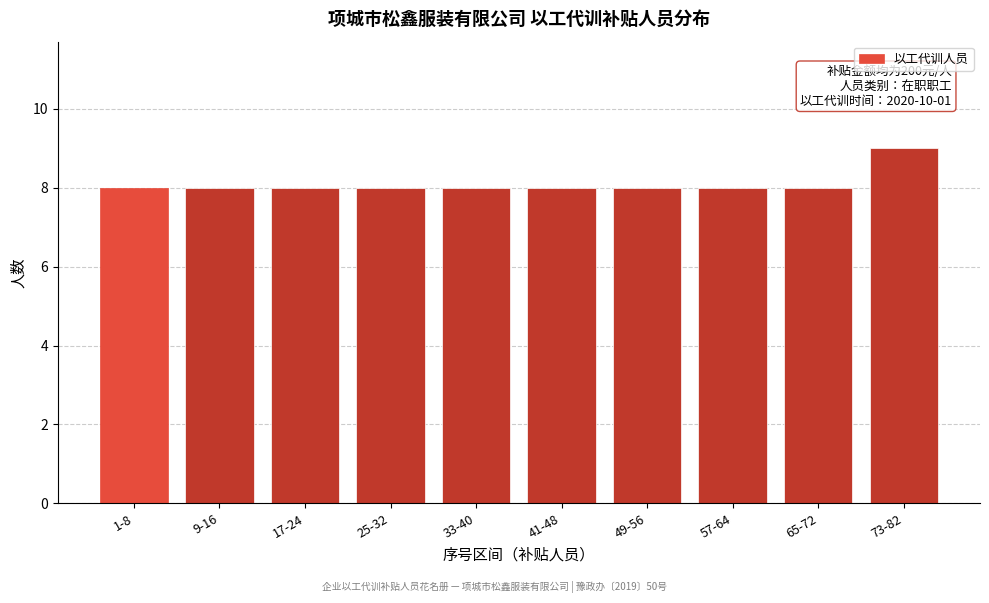

Reading left to right, transcribe all the data shown in this chart.

1-8=8	9-16=8	17-24=8	25-32=8	33-40=8	41-48=8	49-56=8	57-64=8	65-72=8	73-82=9